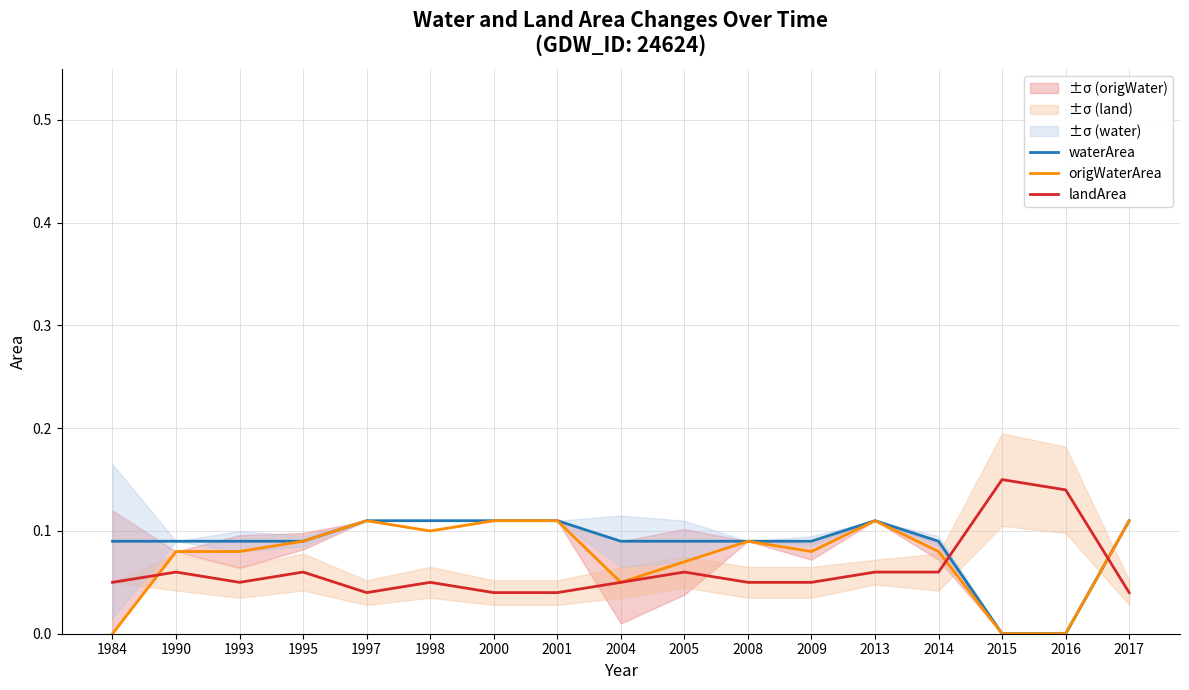

How many lines are shown in the chart?

3